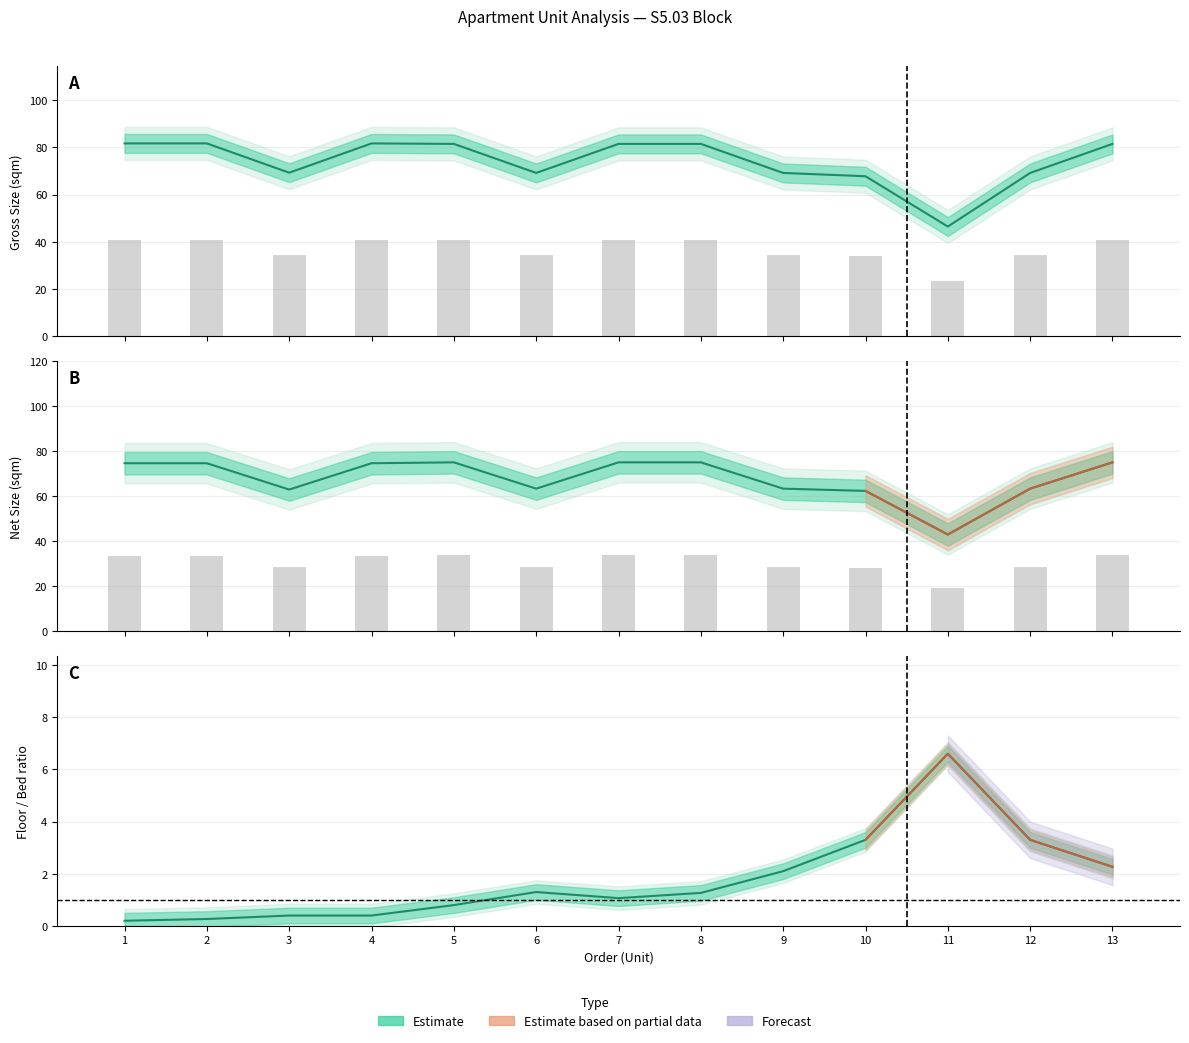

How many values in the Net Size series exceed 74?

7